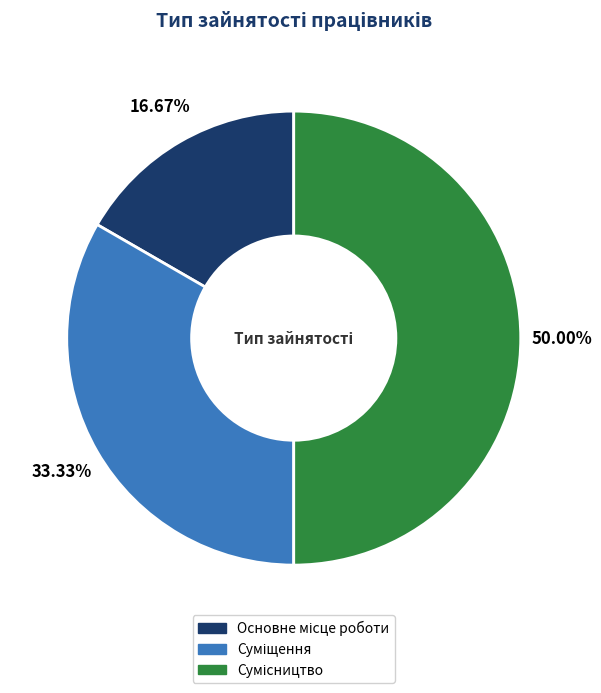

Rank the categories by value from lowest to highest.

Основне місце роботи, Суміщення, Сумісництво